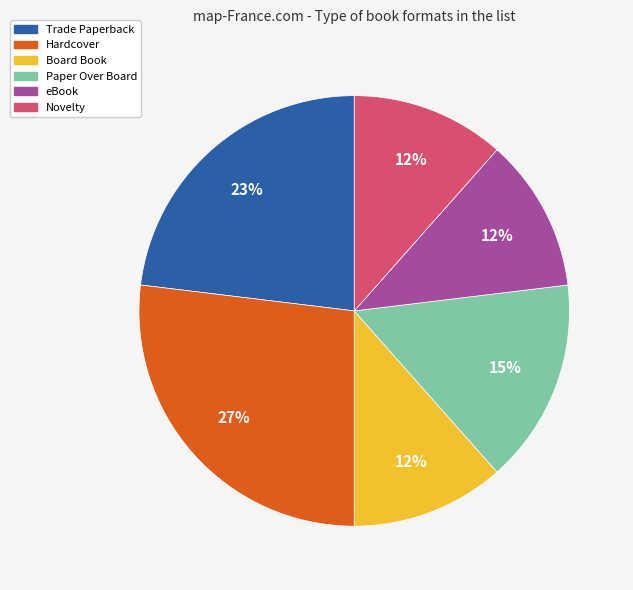

How many segments does this pie chart have?

6